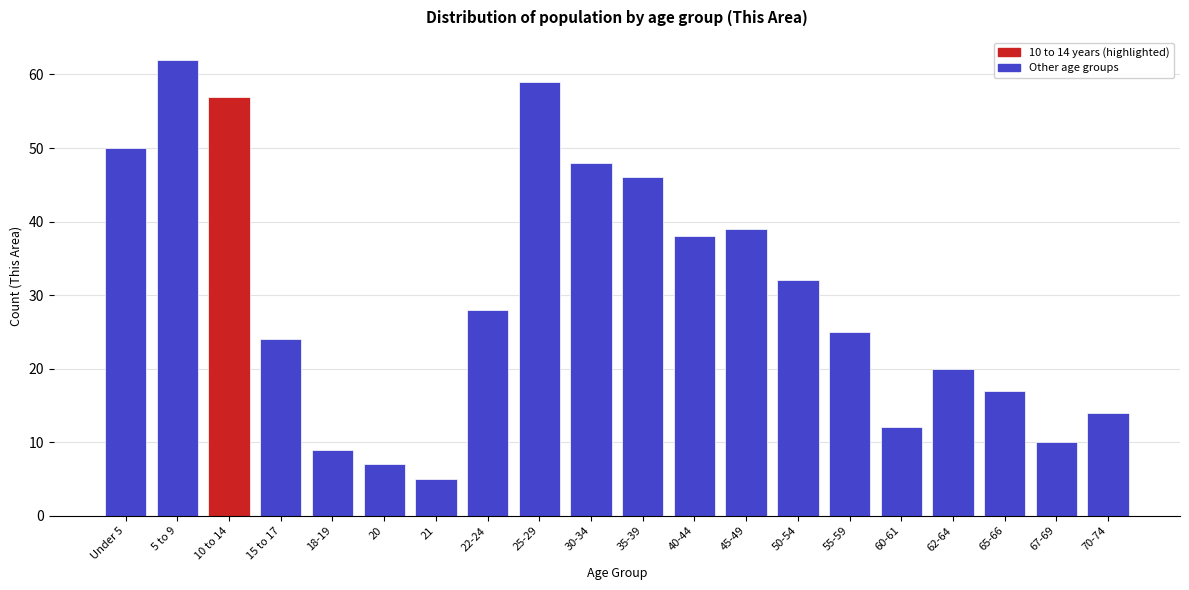

Reading right to left, transcribe all the data shown in this chart.

14	10	17	20	12	25	32	39	38	46	48	59	28	5	7	9	24	57	62	50